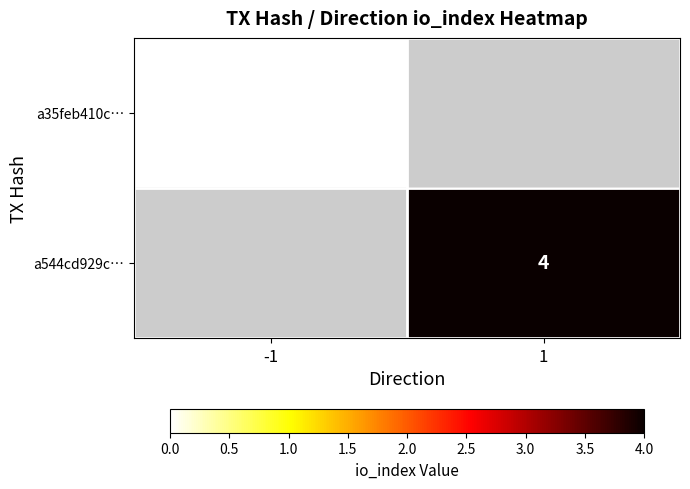

What is the maximum value shown in the chart?

4.0